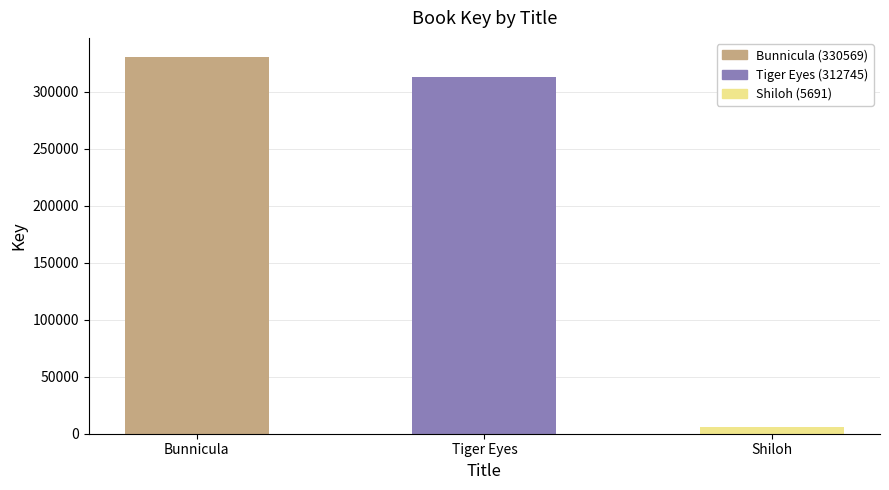

What is the difference between the maximum and minimum values?

324878